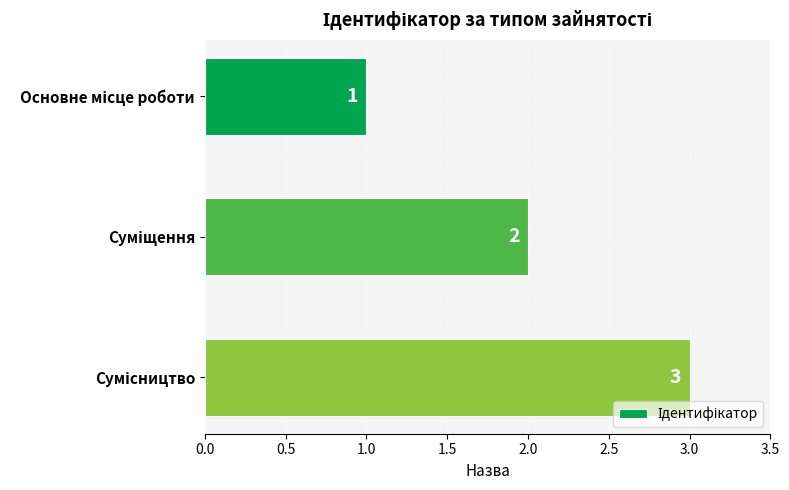

What is the greatest value displayed?

3